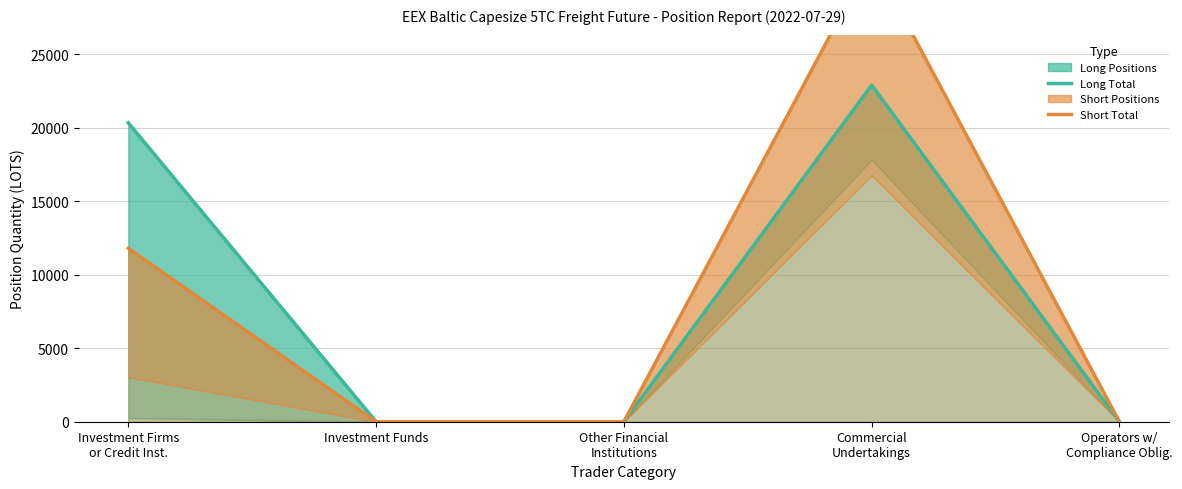

What is the average value of the Short Total series?

8676.6